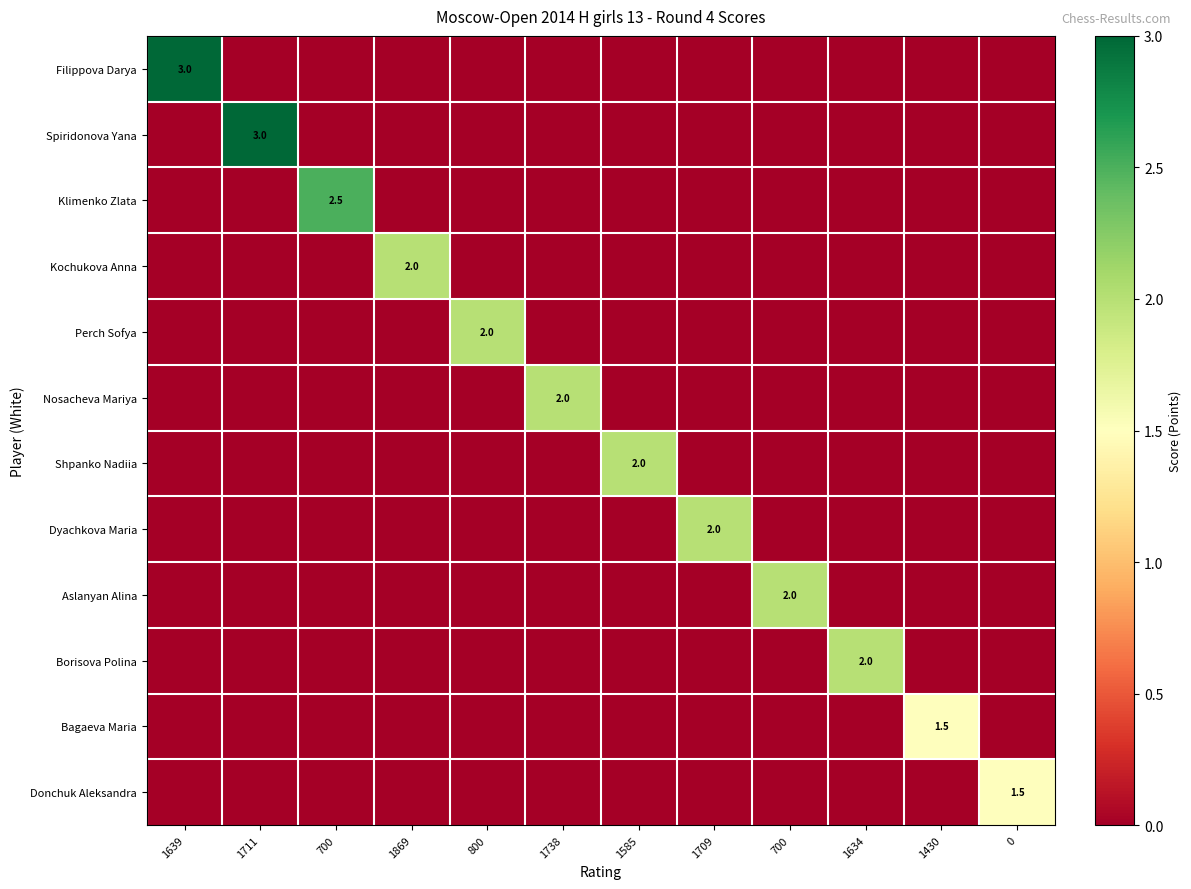

At how many categories does at least one series exceed 1?

12